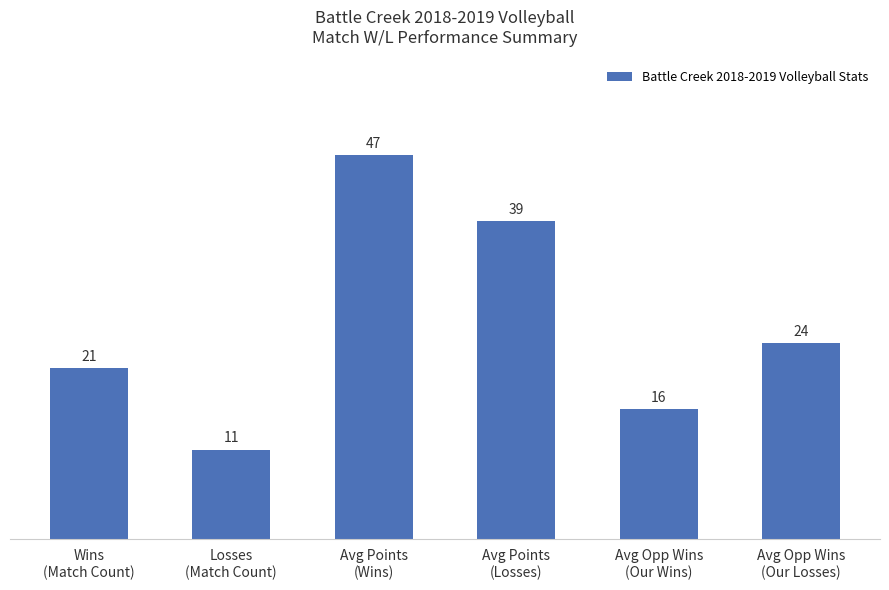

What is the change in value from Avg Points
(Wins) to Avg Points
(Losses)?

-8